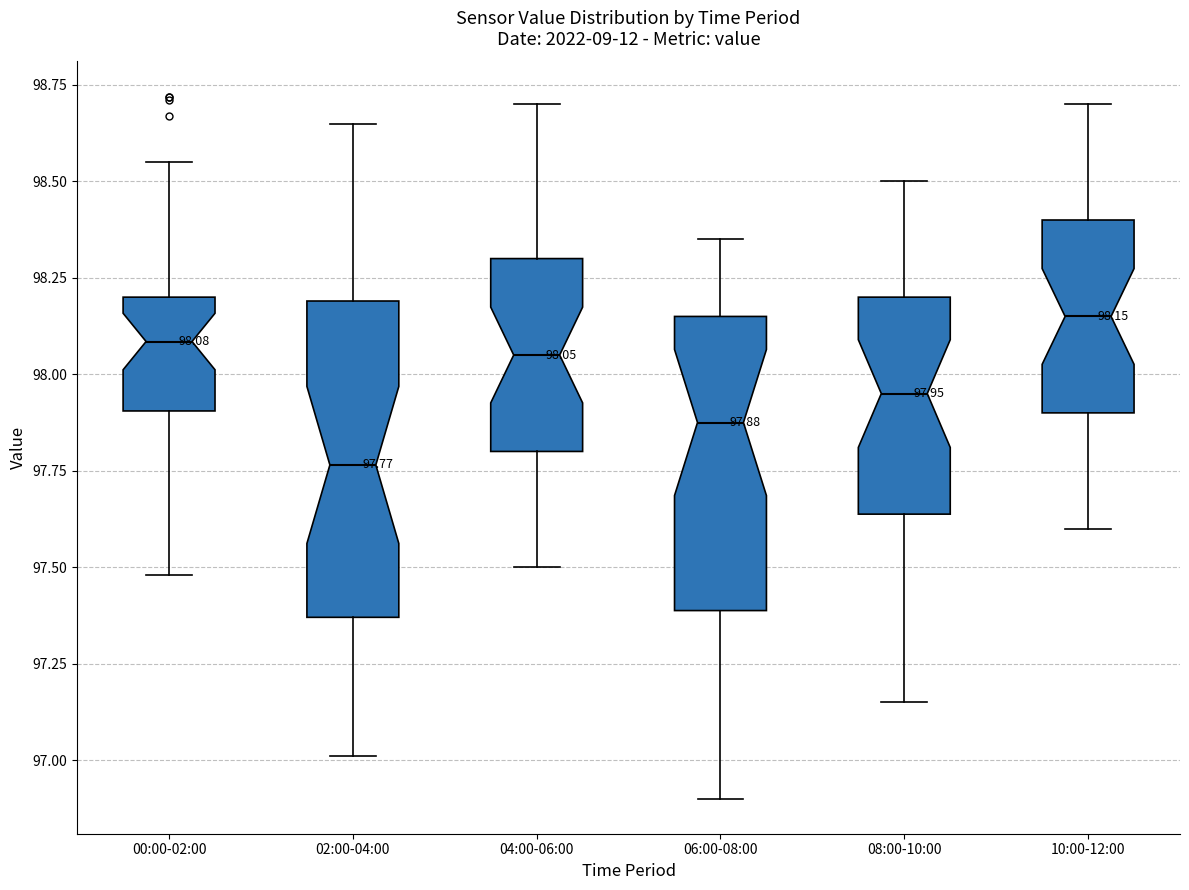

Which box is the tallest, from its lower edge to its upper edge?

02:00-04:00